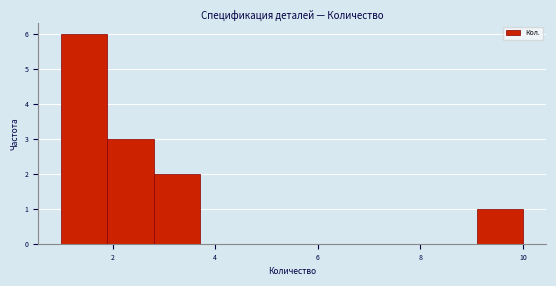

What is the height of the bar covering 1.9 to 2.8 on the x-axis? Neither the bar edges nor the heights are printed on the chart, so give them approximately, as read against the axes.

3